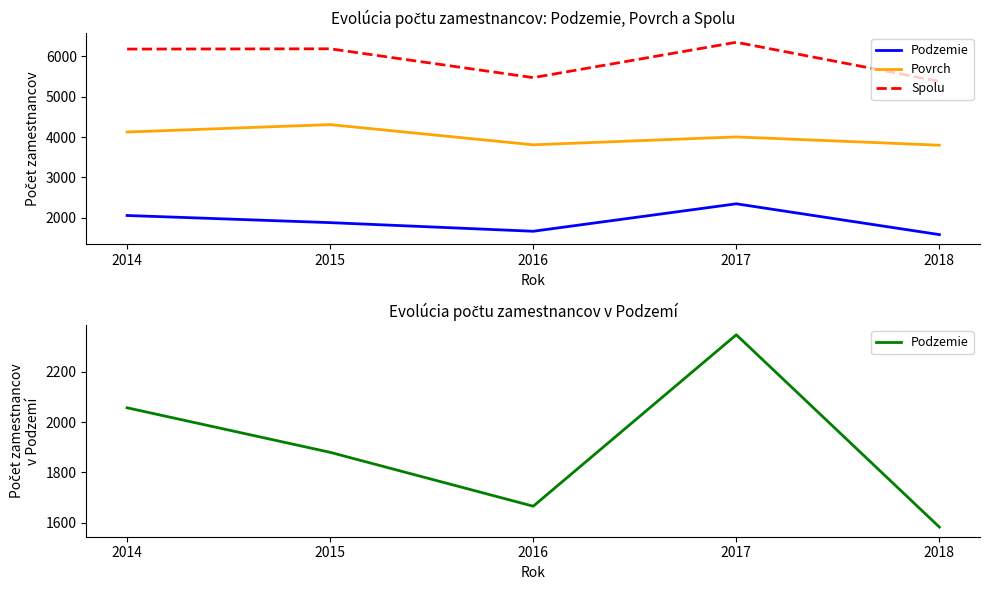

True or false: Spolu and Povrch intersect in this chart.

False